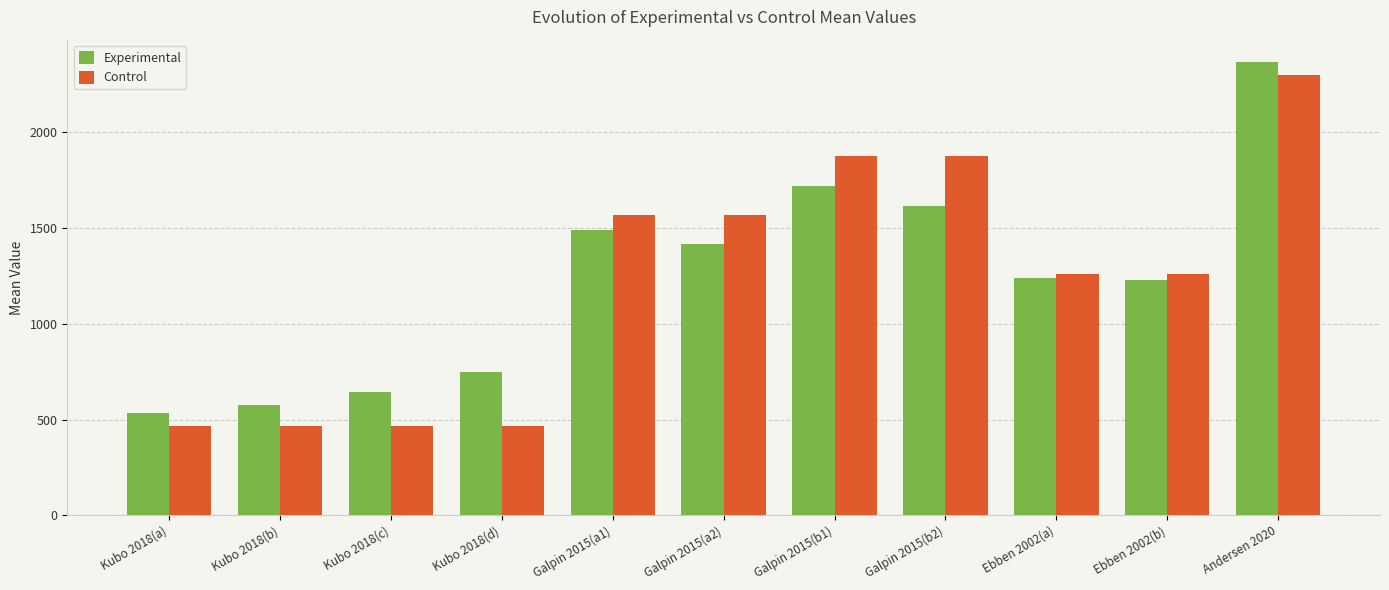

What are all the series names shown in the legend?

Experimental, Control